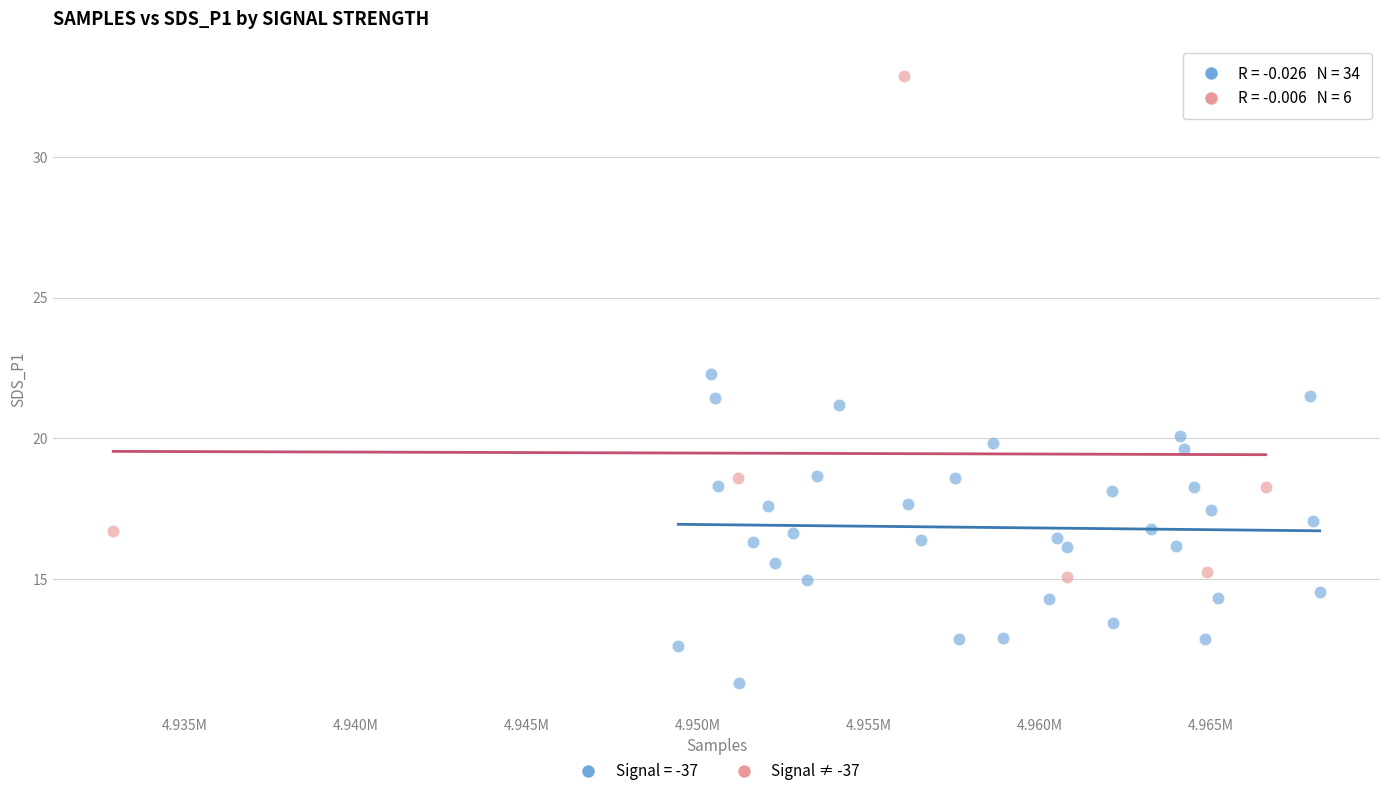

Which series reaches the maximum Y coordinate?

Signal ≠ -37